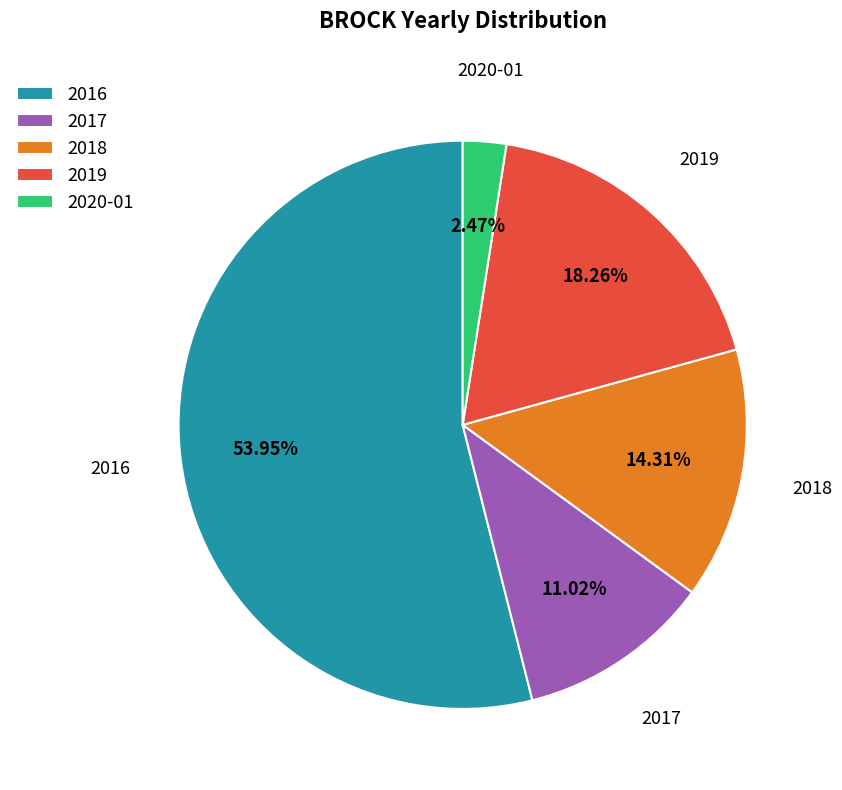

What is the majority slice?

2016